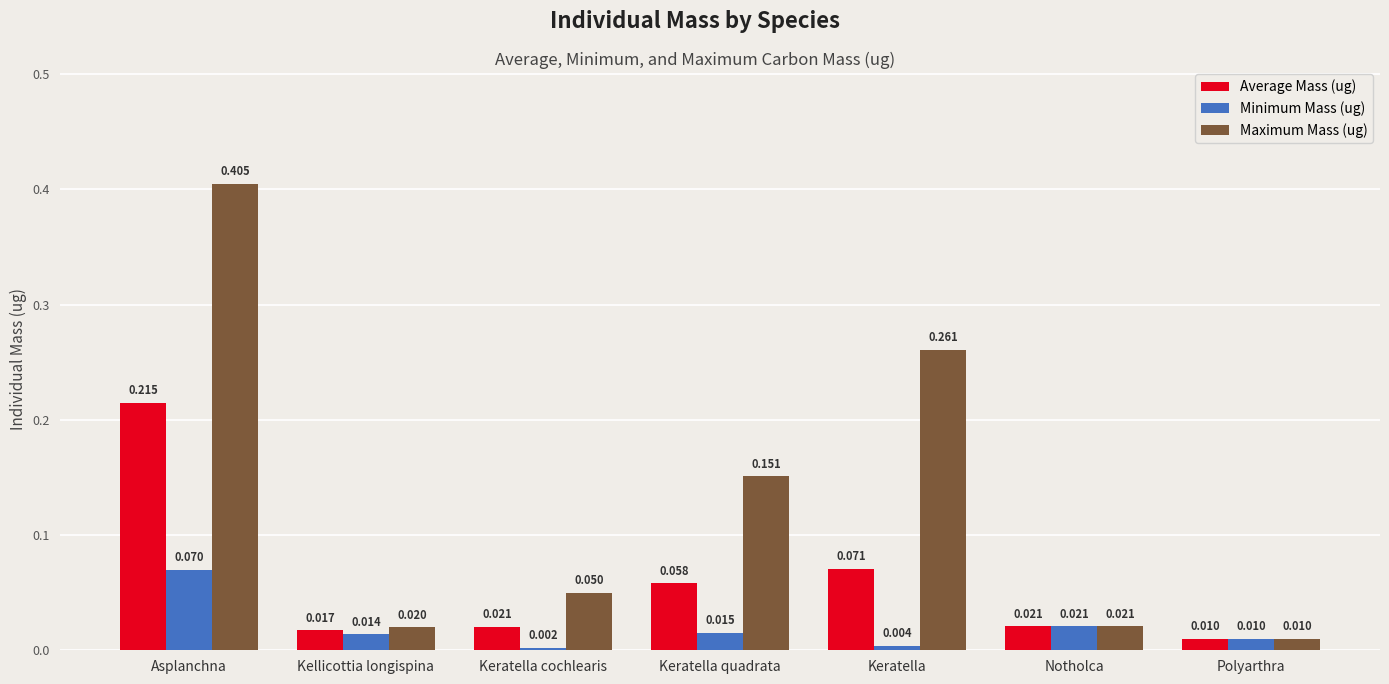

Where is Average Mass (ug) nearest to the value 0?

Polyarthra